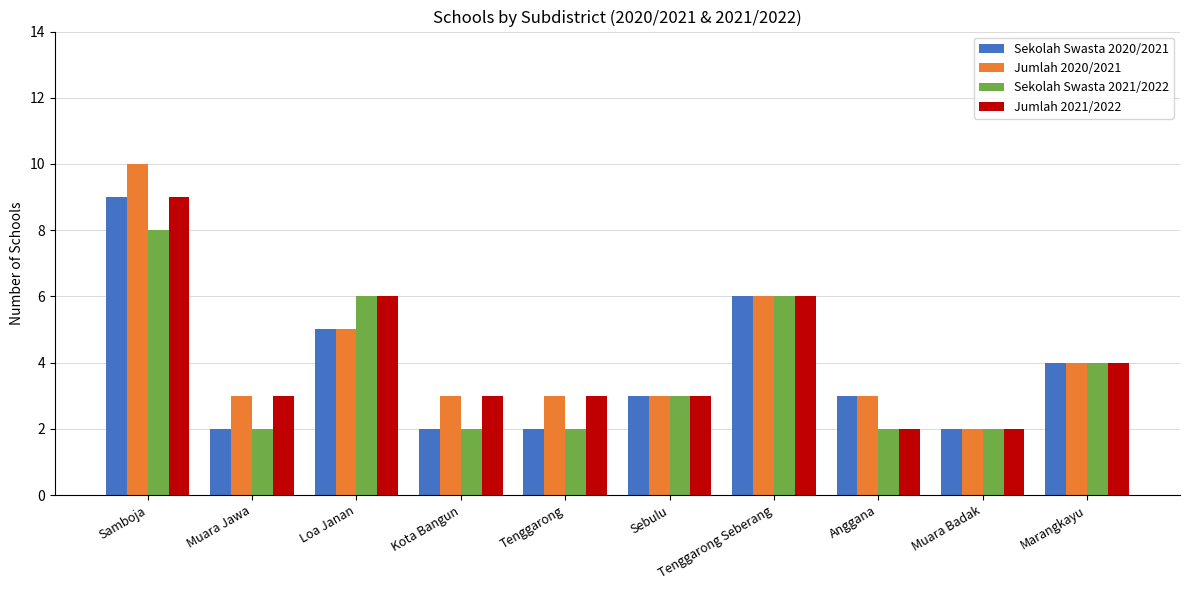

What is the spread (max minus min) of values at Anggana?

1